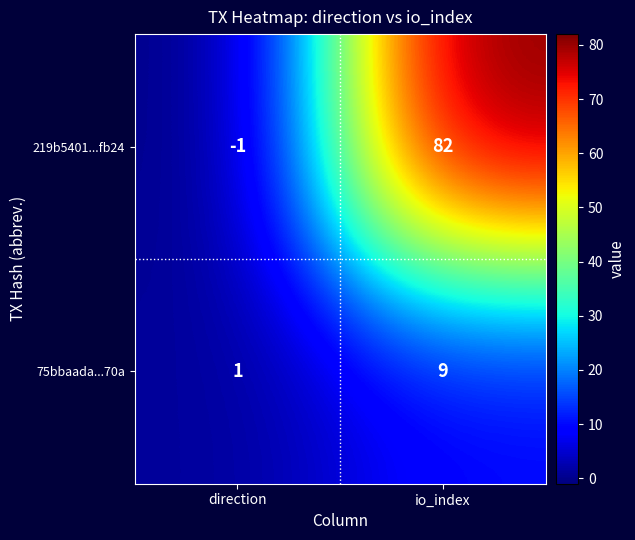

Rank the series by their maximum value, from lowest to highest.

75bbaada...70a, 219b5401...fb24